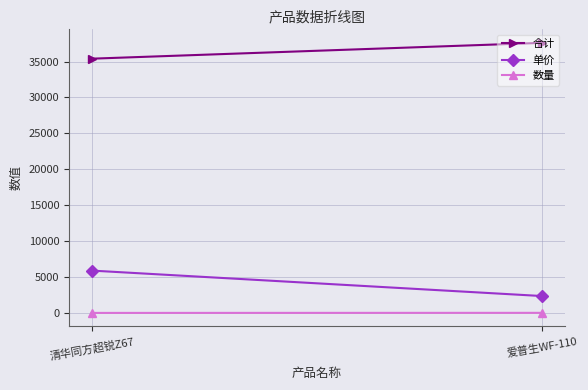

What is the difference between the maximum and minimum values in the 数量 series?

10